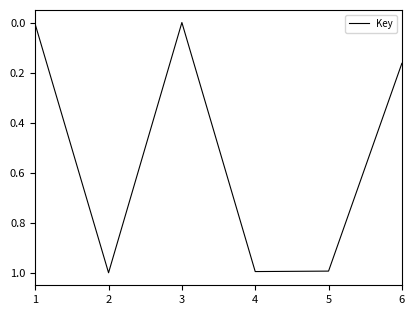

What is the change in value from 1 to 2?

+1.0